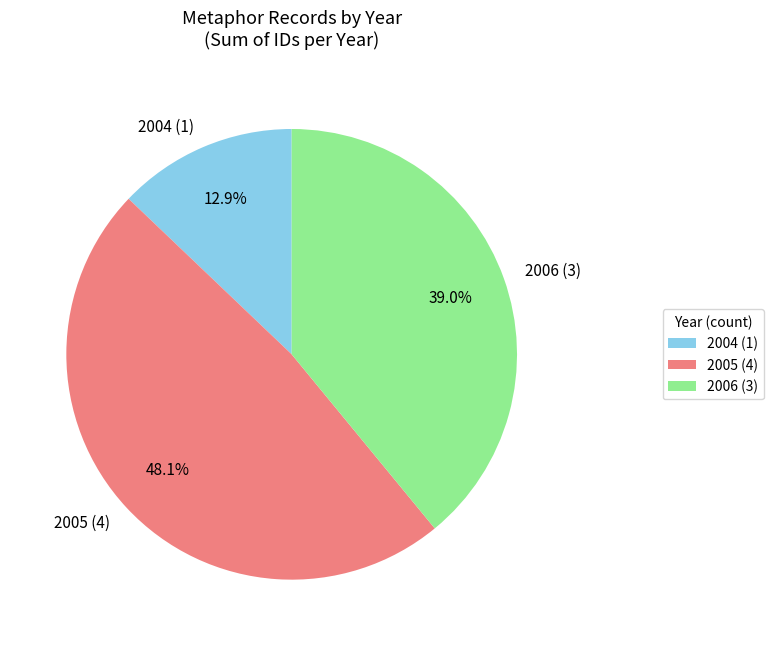

Combined, do 2004 (1) and 2006 (3) account for over 50%?

Yes